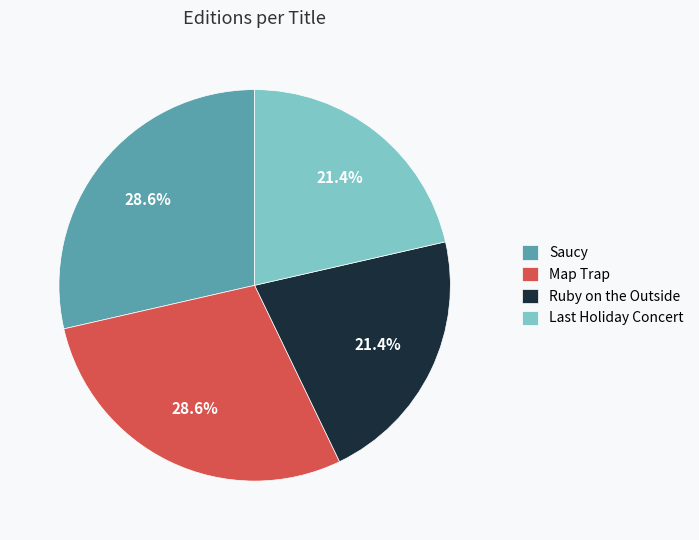

What is the ratio of the value at Map Trap to the value at Saucy?

1.0